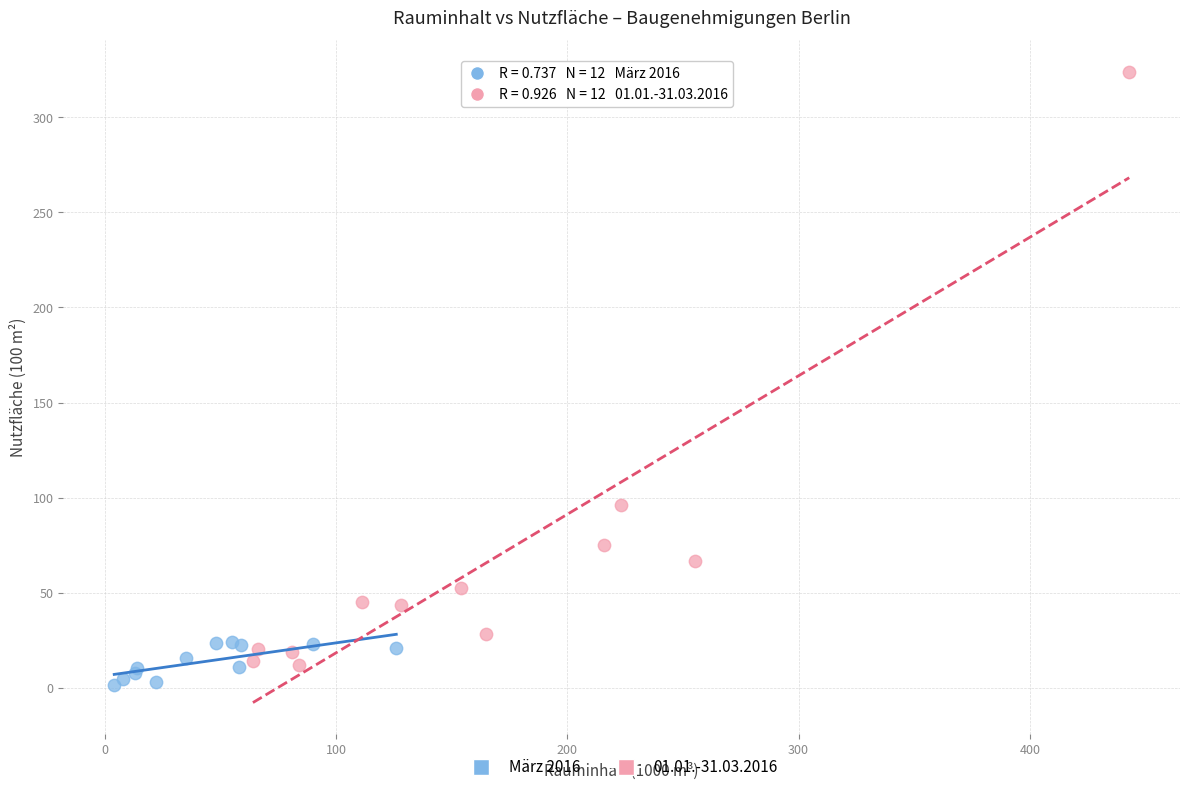

Which series has the largest Y range (max minus min)?

01.01.-31.03.2016